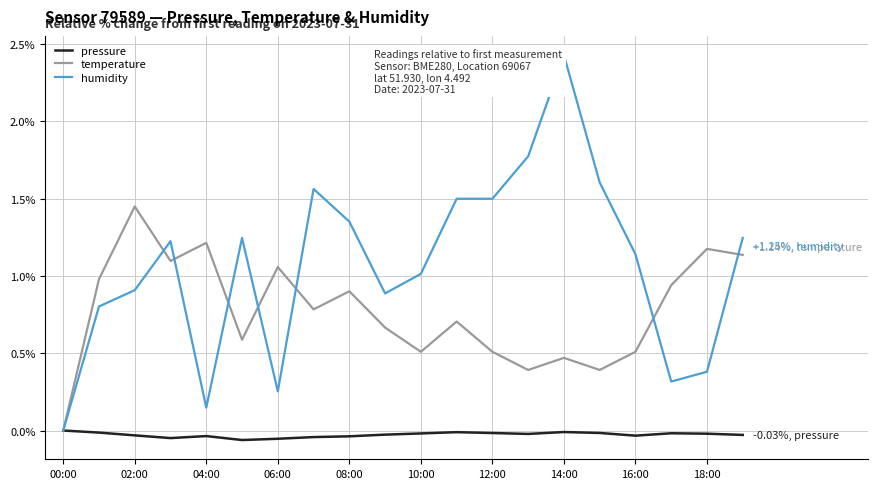

Which series has the largest range (max minus min)?

humidity